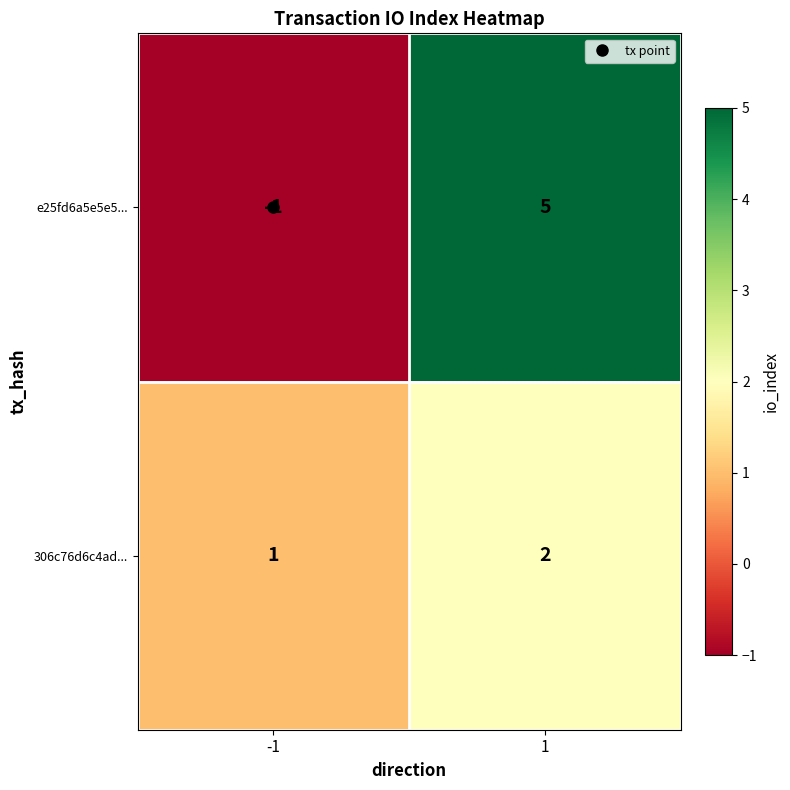

What is the total value across all series at 1?

7